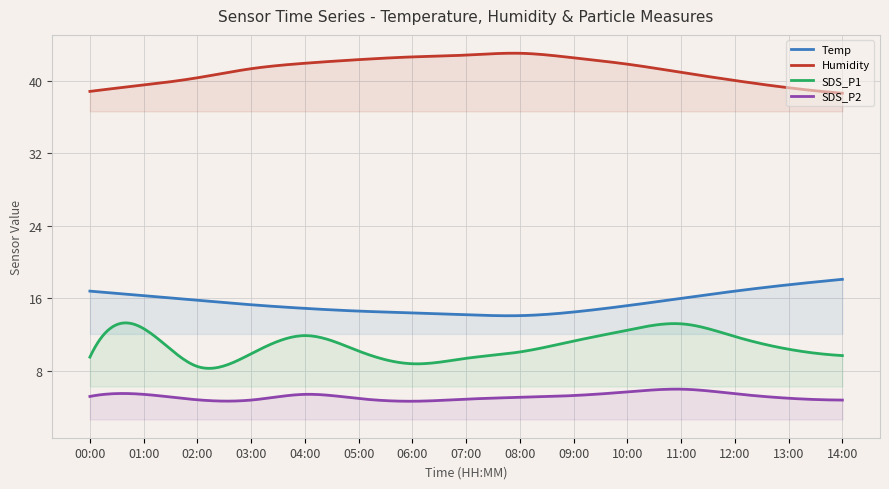

At which label is SDS_P1 closest to 10?

03:00